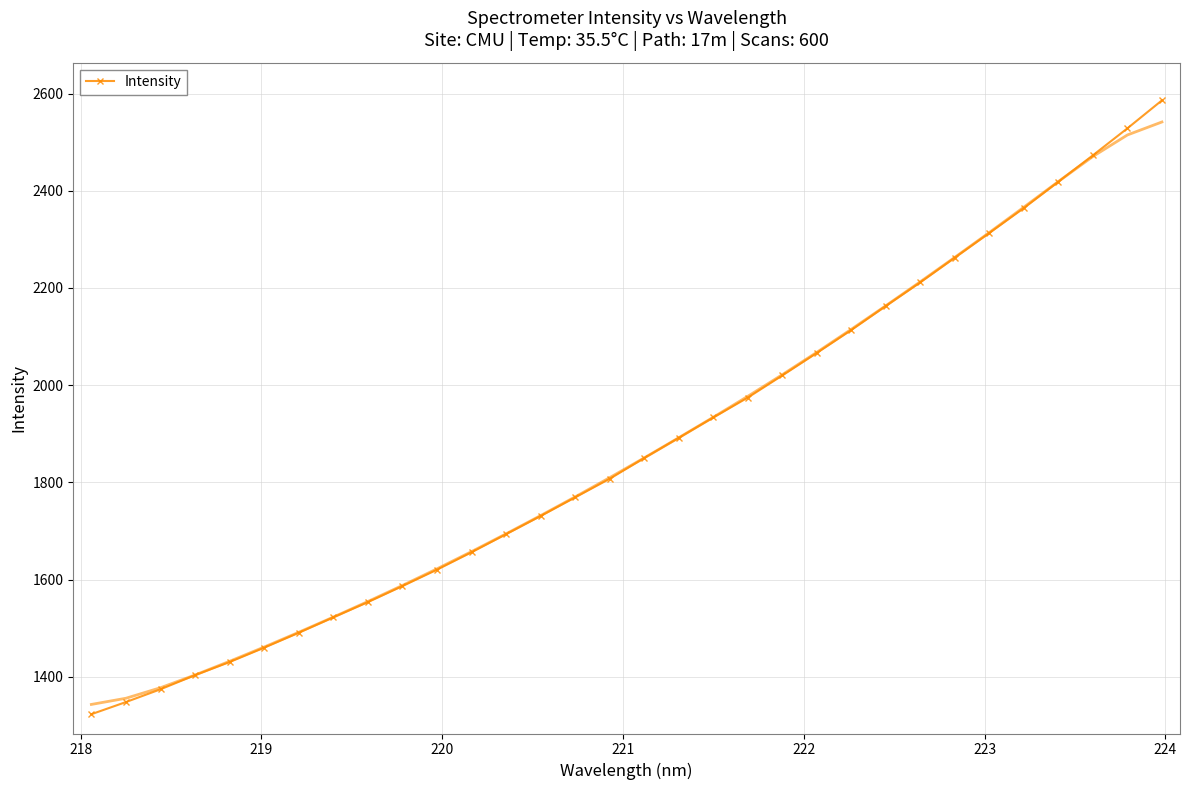

True or false: Intensity has more than 2 points higher than both neighbors.

False